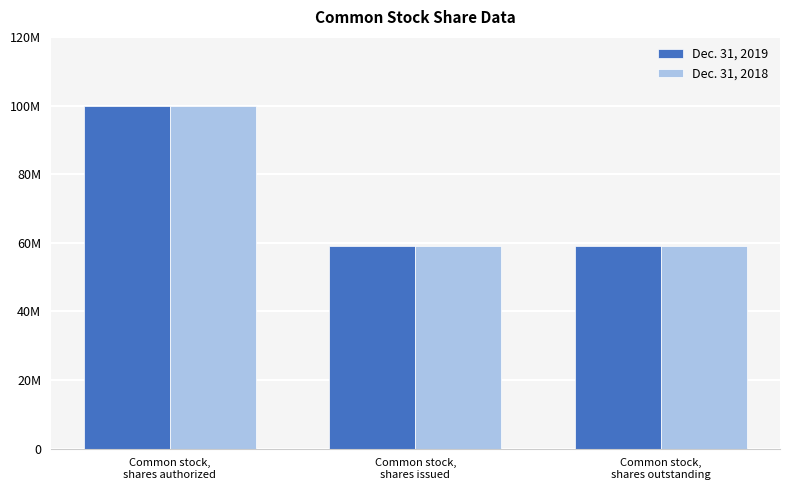

The Dec. 31, 2018 series shows 58992500 at Common stock,
shares outstanding. True or false?

True